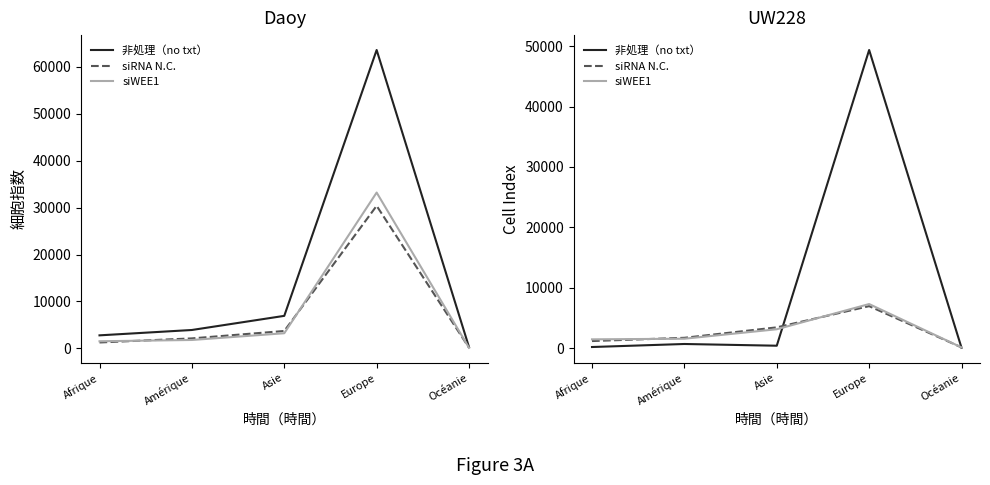

List the series in order of their peak value, lowest first.

siRNA N.C., siWEE1, 非処理（no txt）